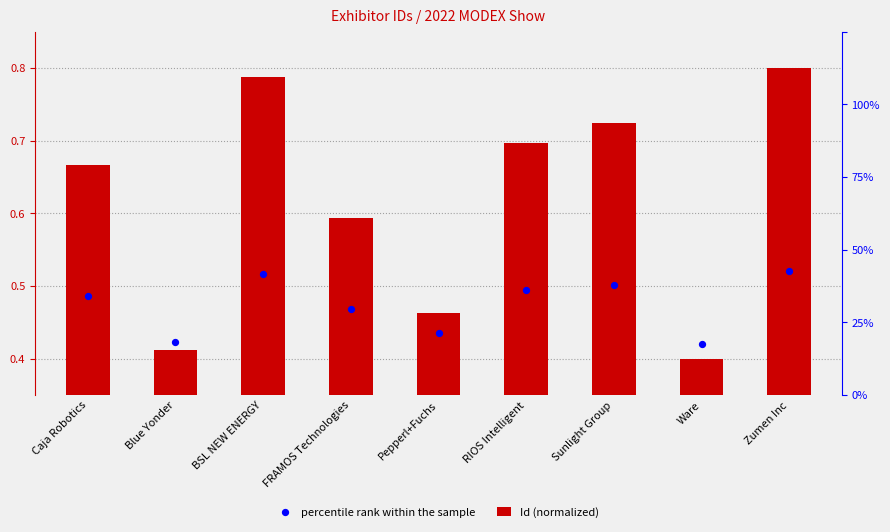

What are all the series names shown in the legend?

Id (normalized), percentile rank within the sample